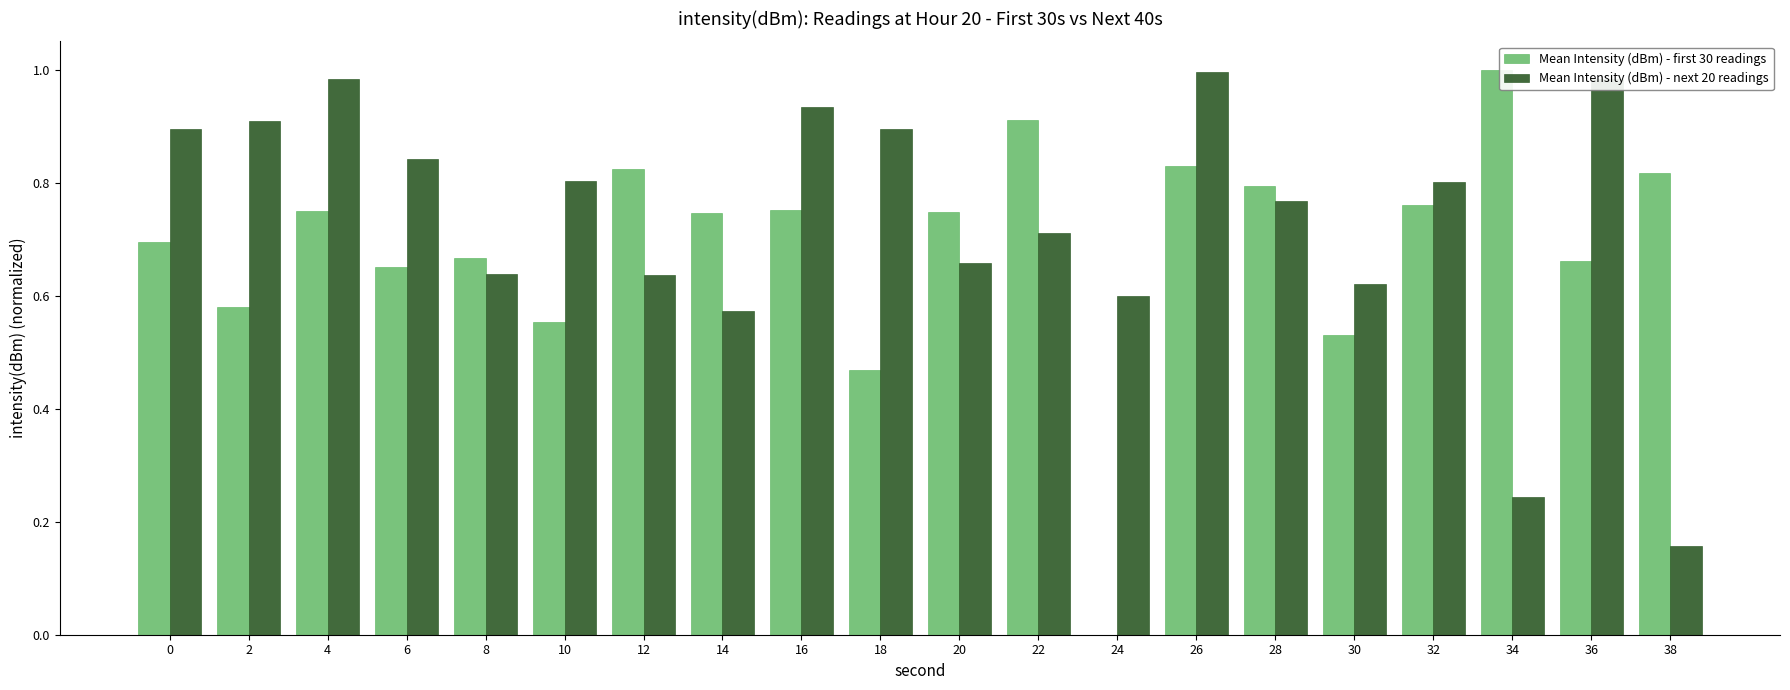

What is the difference between the Mean Intensity (dBm) - next 20 readings values at 32 and 18?

0.1